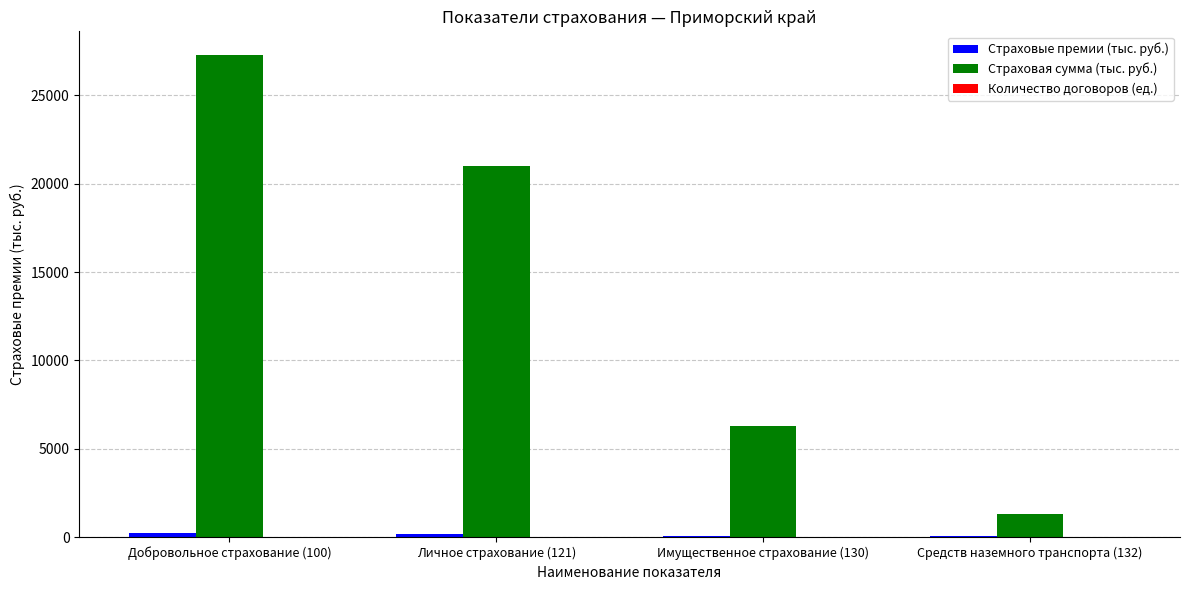

What is the greatest value displayed?

27264.7